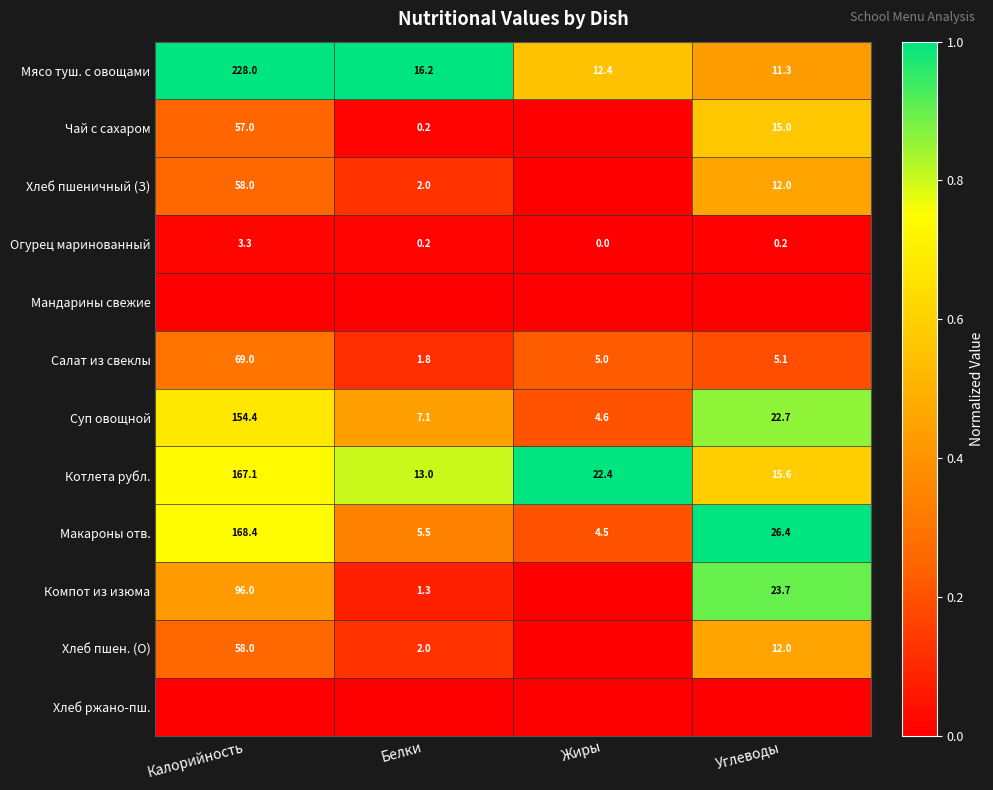

What is the difference between the Хлеб пшеничный (З) values at Углеводы and Калорийность?

46.0